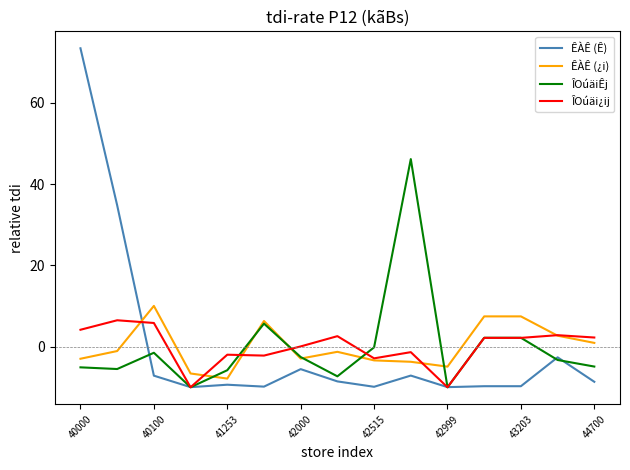

What is the greatest value displayed?

73.4